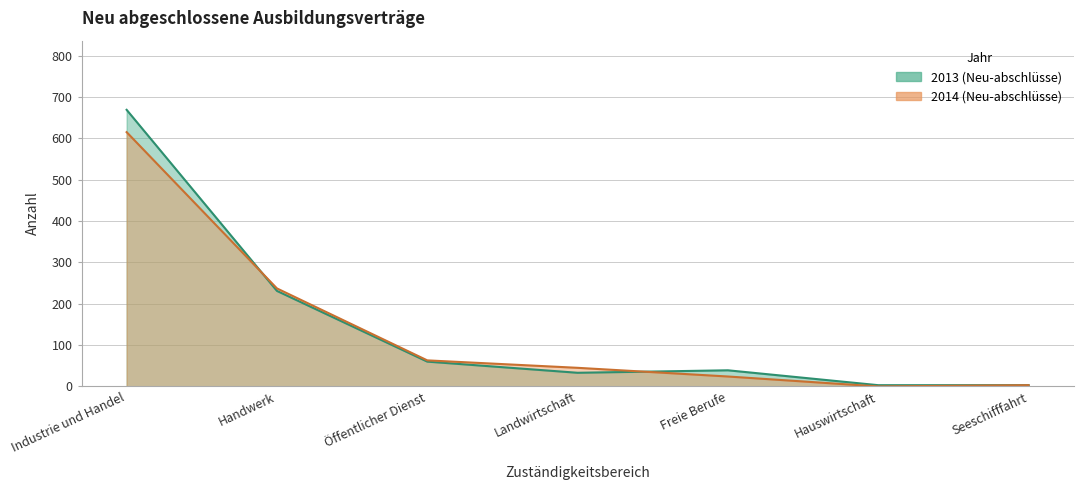

True or false: 2014 (Neu-abschlüsse) and 2013 (Neu-abschlüsse) intersect in this chart.

True